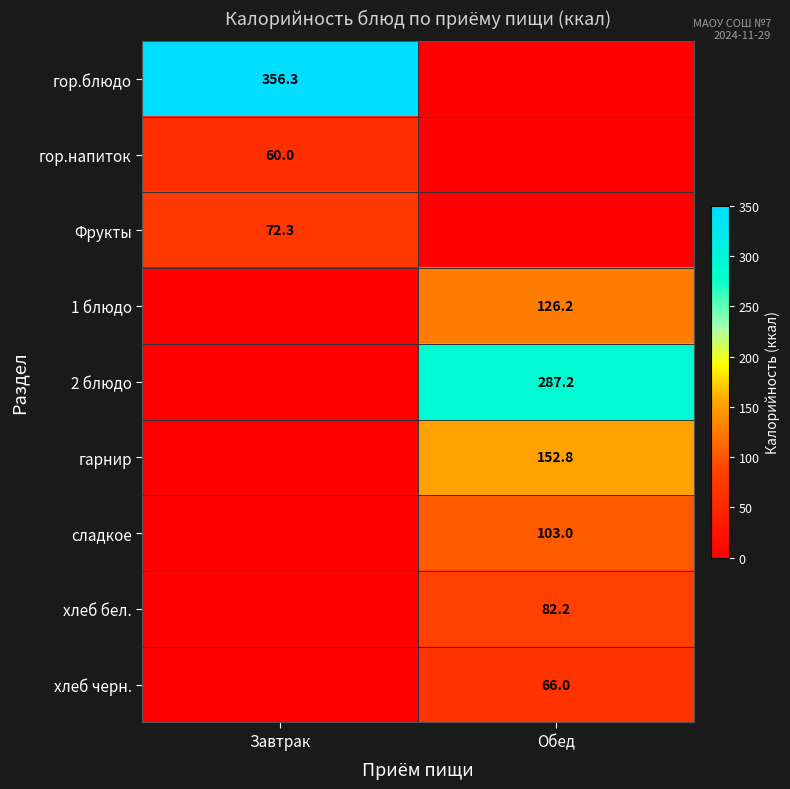

Is it true that гор.блюдо equals 356.3 at Завтрак?

True